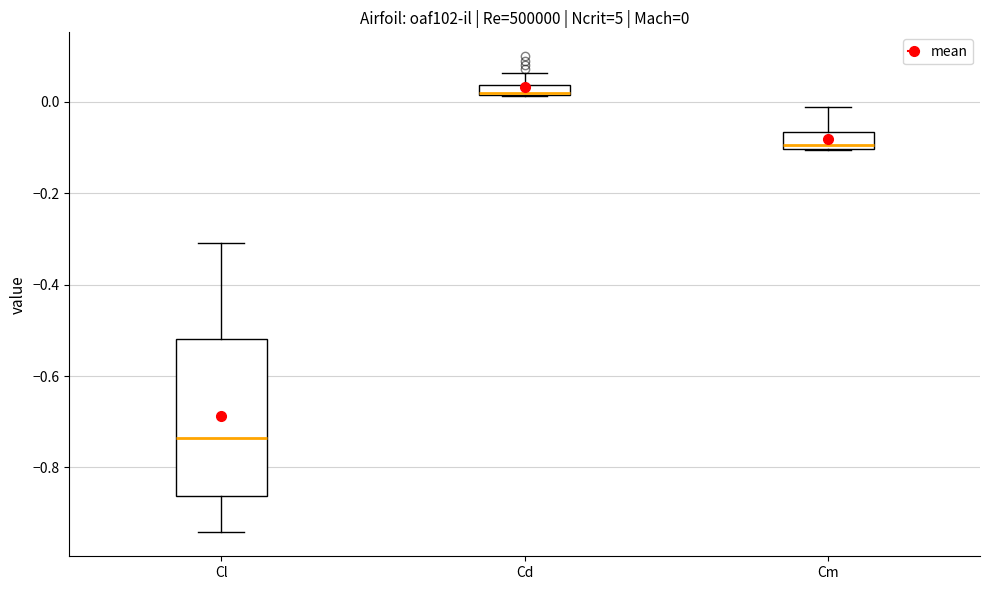

Which box's median line is the lowest?

Cl